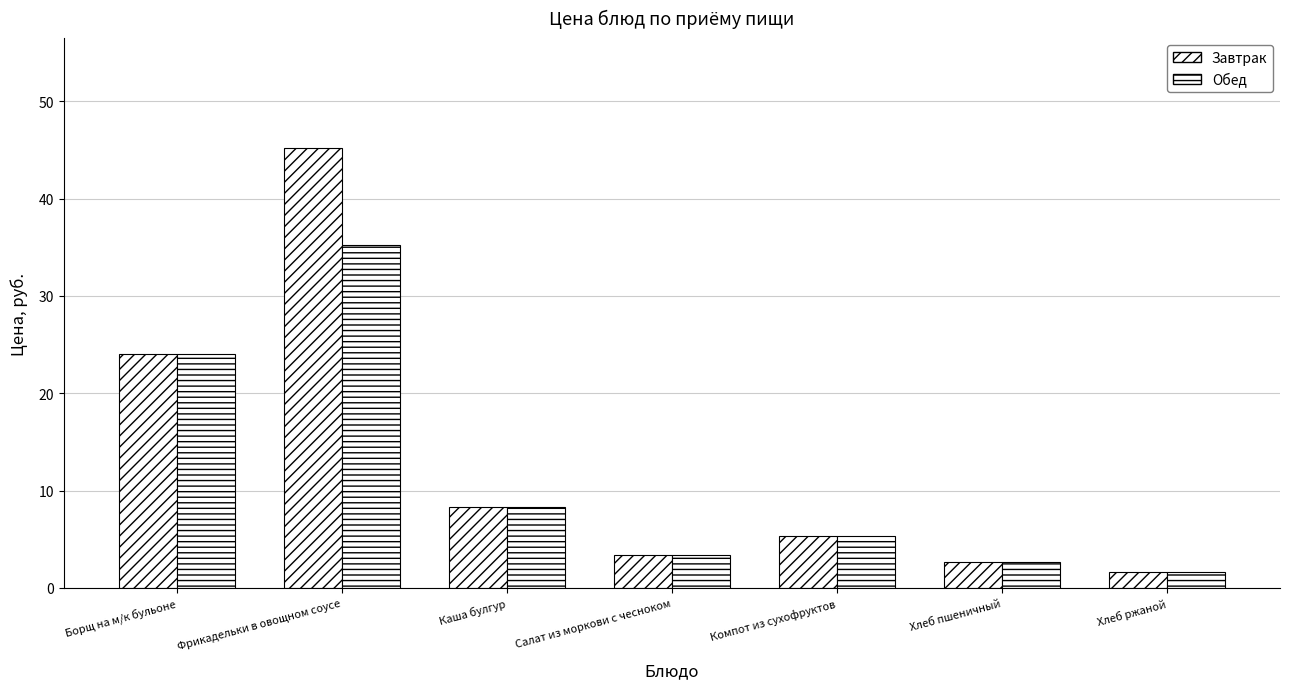

Reading left to right, transcribe all the data shown in this chart.

Завтрак: Борщ на м/к бульоне=24.0	Фрикадельки в овощном соусе=45.2	Каша булгур=8.4	Салат из моркови с чесноком=3.4	Компот из сухофруктов=5.3	Хлеб пшеничный=2.7	Хлеб ржаной=1.6
Обед: Борщ на м/к бульоне=24.0	Фрикадельки в овощном соусе=35.3	Каша булгур=8.4	Салат из моркови с чесноком=3.4	Компот из сухофруктов=5.3	Хлеб пшеничный=2.7	Хлеб ржаной=1.6